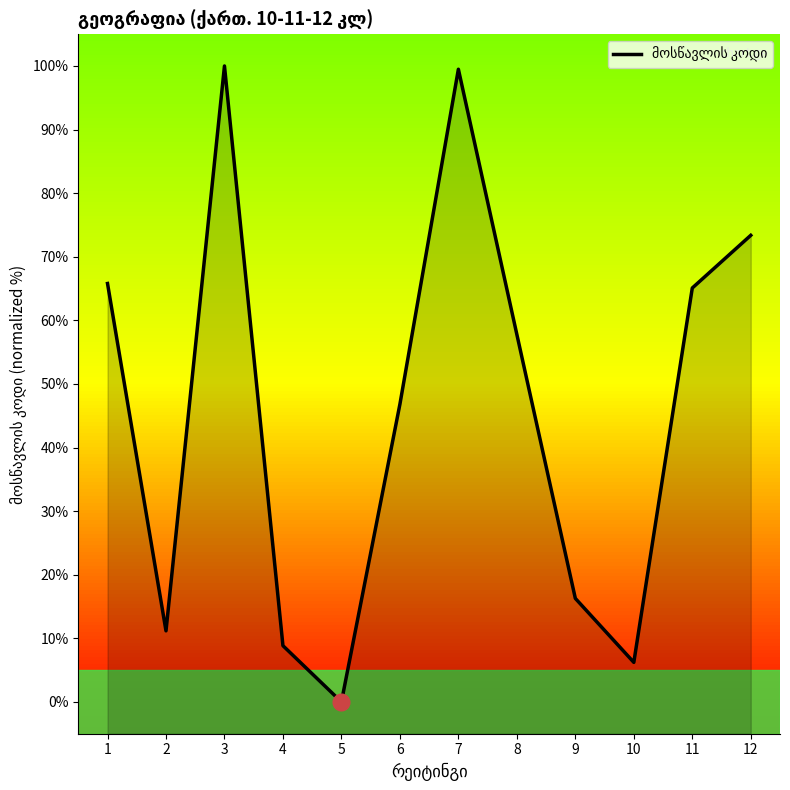

Reading right to left, transcribe all the data shown in this chart.

12=73.4	11=65.1	10=6.2	9=16.3	8=57.8	7=99.5	6=46.8	5=0.0	4=8.8	3=100.0	2=11.2	1=65.8